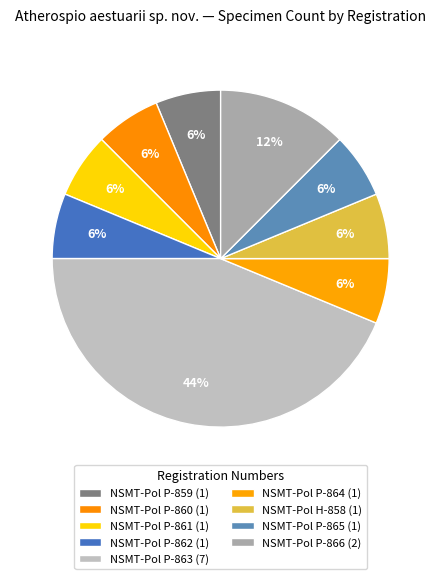

Between NSMT-Pol P-861 and NSMT-Pol P-865, which is larger?

NSMT-Pol P-861